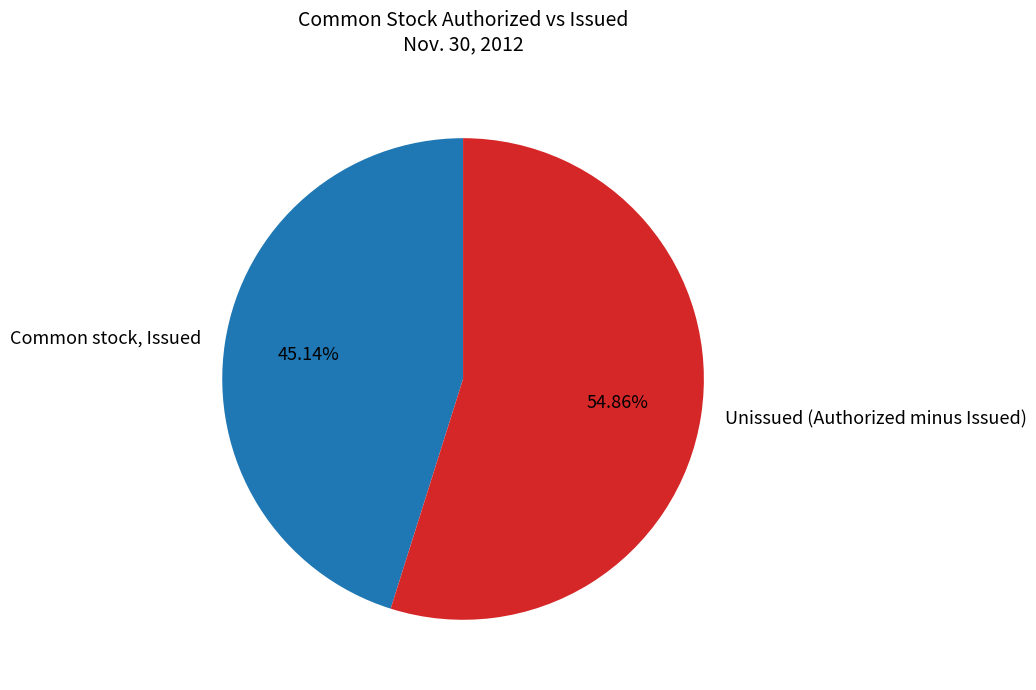

Approximately how many times larger is the value at Unissued (Authorized minus Issued) compared to Common stock, Issued?

1.2